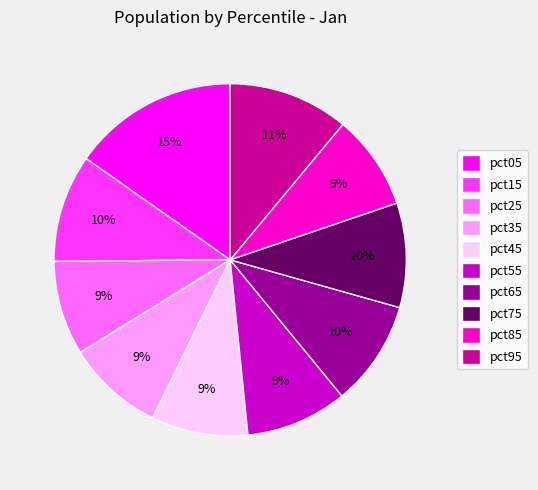

True or false: pct25 accounts for 9% of the total.

True